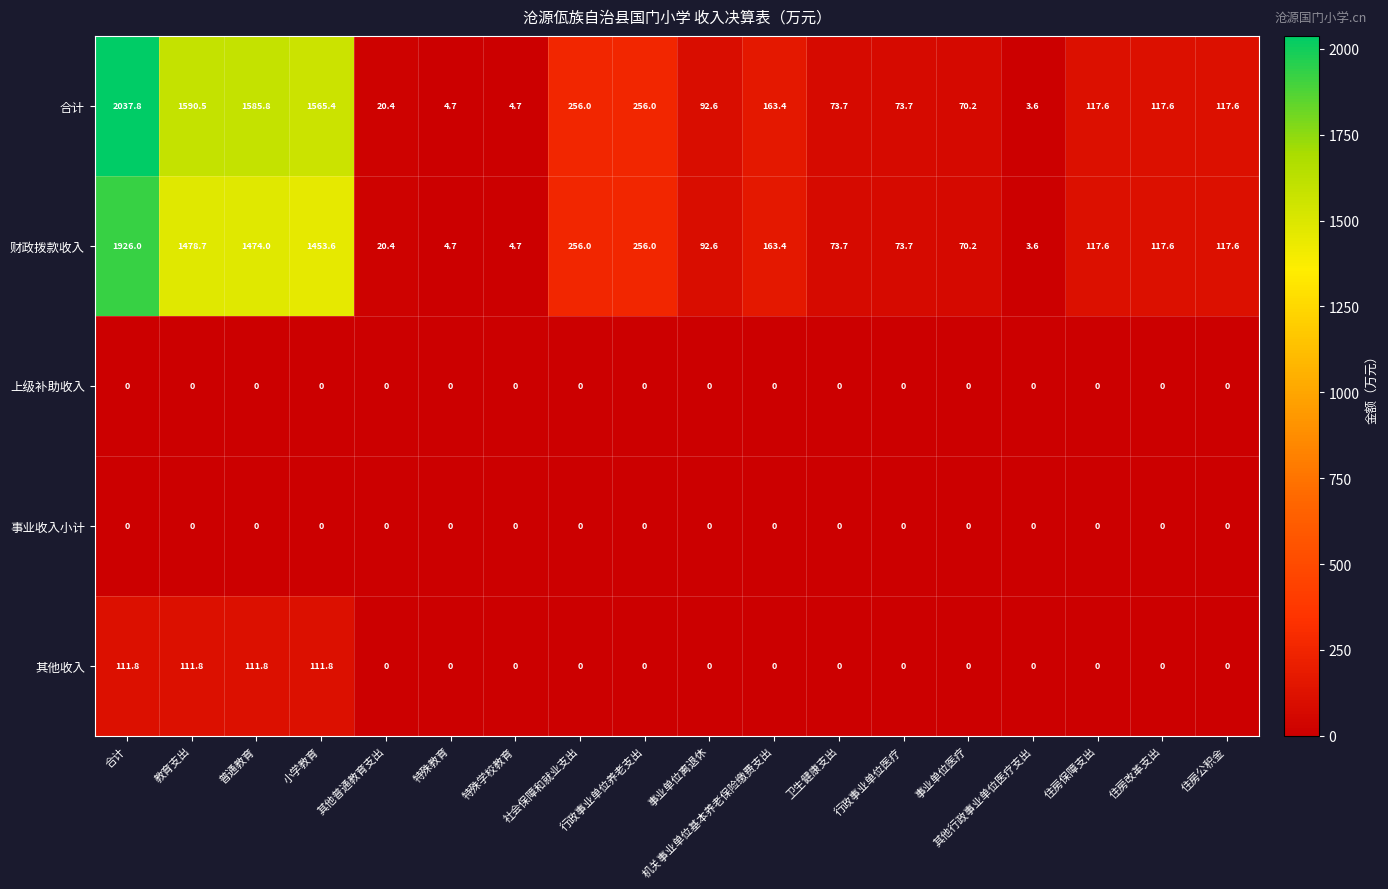

At how many categories does at least one series exceed 837?

4